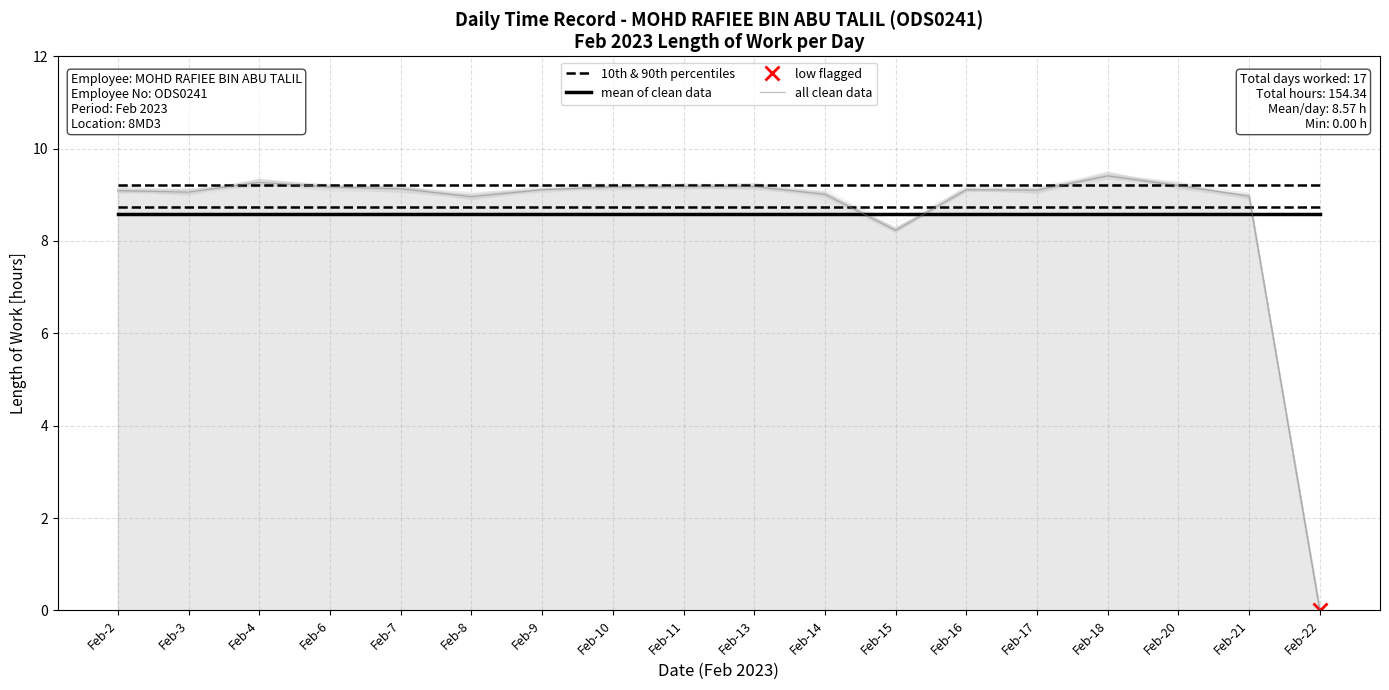

True or false: 10th & 90th percentiles has more than 2 points higher than both neighbors.

False